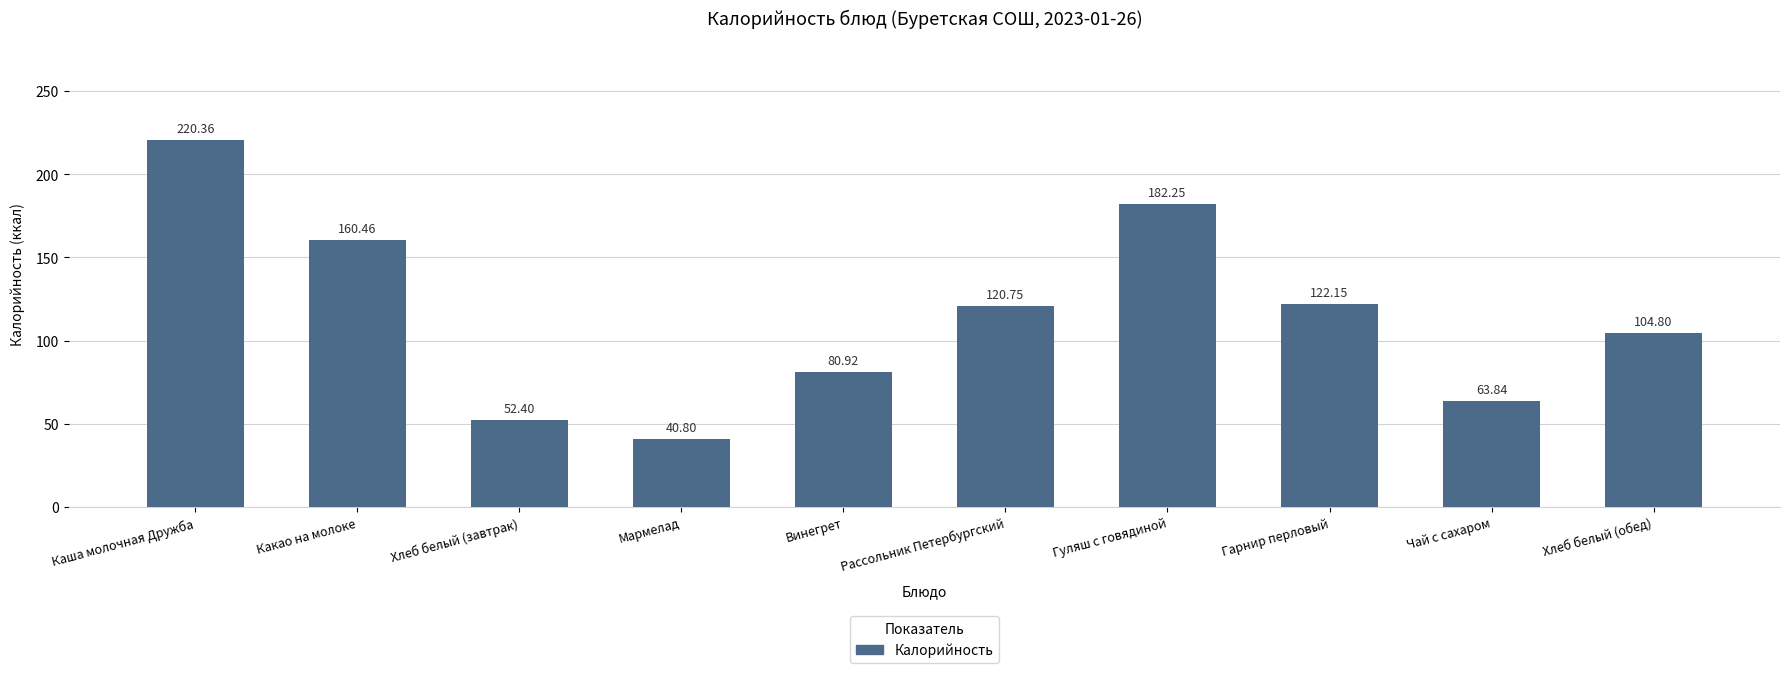

What is the sum of all values?

1148.7